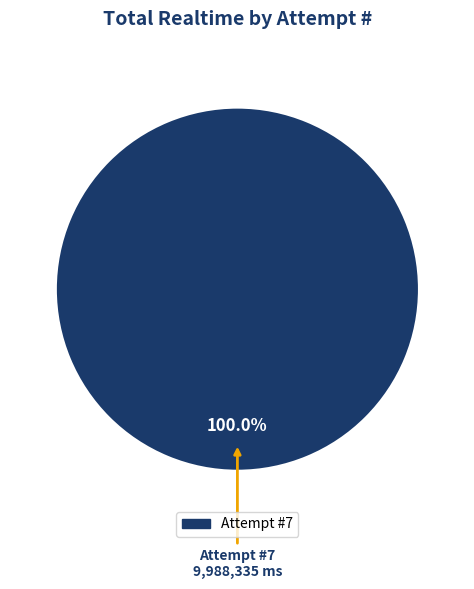

Is there any slice that represents more than half of the pie?

Yes